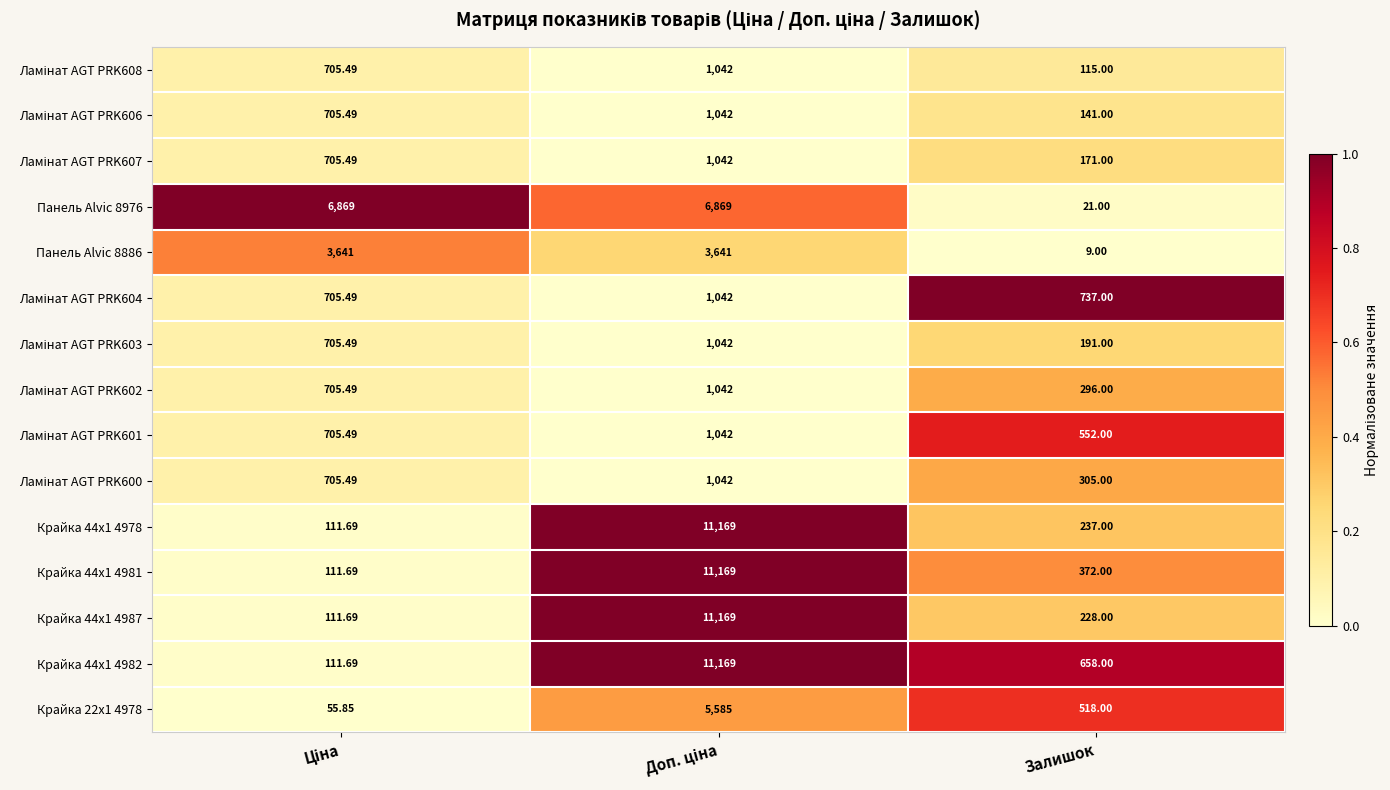

Which series has the largest total across all categories?

Панель Alvic 8976